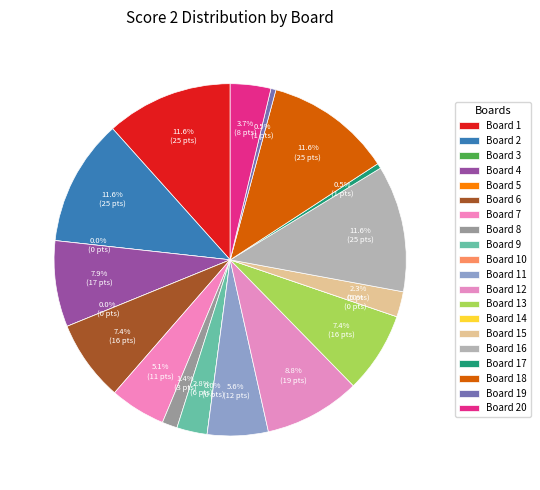

Which category has the biggest portion of the pie?

Board 1